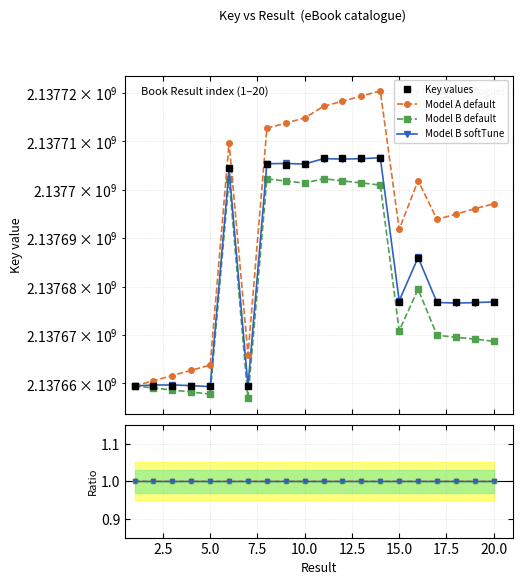

How many points are lower than both their immediate neighbors (excluding endpoints)?

5